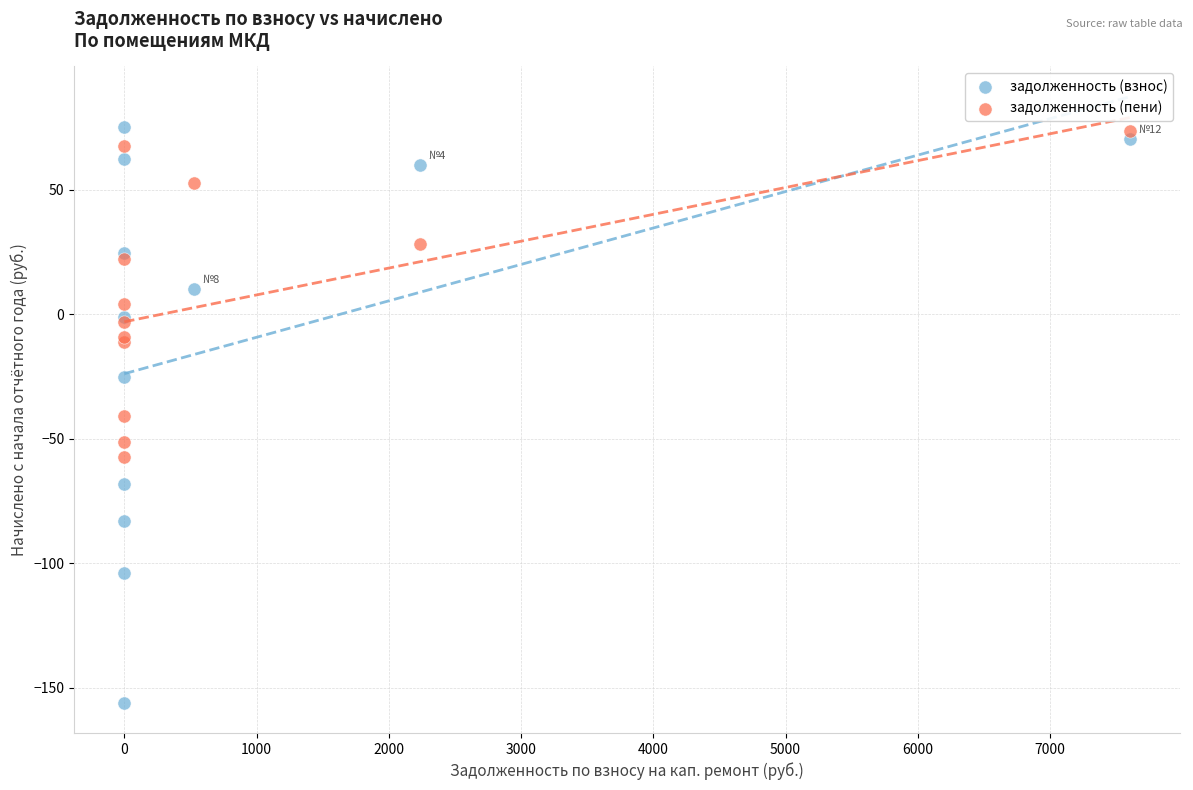

What is the X range (max minus min) for the scatter plot?

7602.6